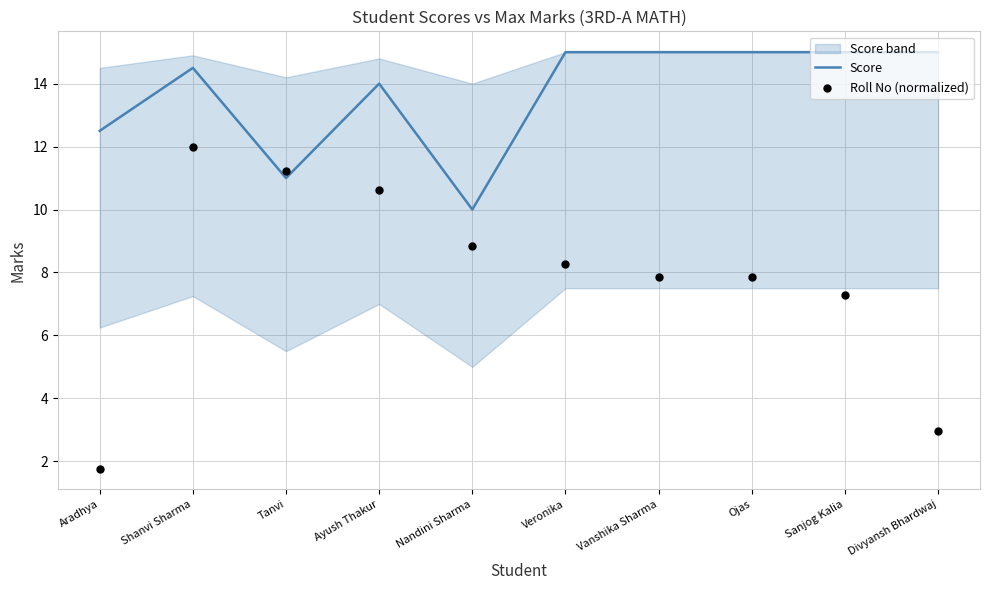

Which series has the largest Y range (max minus min)?

Roll No (normalized)